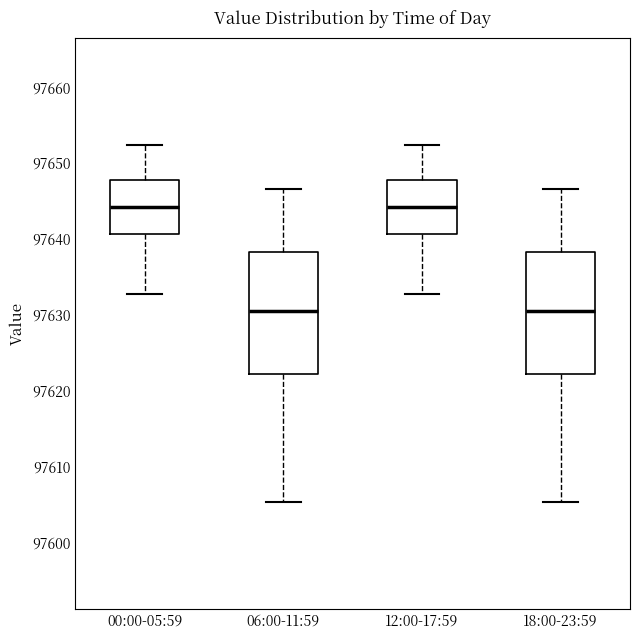

Reading left to right, transcribe this box plot: for each box, give where its median line is, the range the box spans, and where its two whiskers end, as read against the y-axis. The values are not printed on the chart, so give them approximately, as read against the axis.

00:00-05:59: median 97644, box 97641 to 97648, whiskers 97633 to 97652
06:00-11:59: median 97631, box 97622 to 97638, whiskers 97605 to 97647
12:00-17:59: median 97644, box 97641 to 97648, whiskers 97633 to 97652
18:00-23:59: median 97631, box 97622 to 97638, whiskers 97605 to 97647